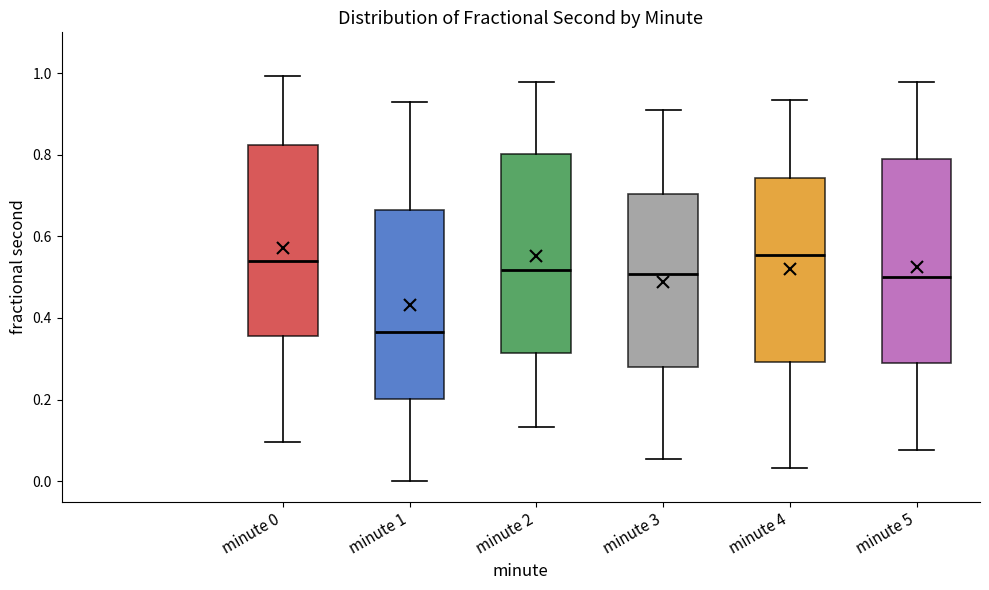

Where is the lower edge of the box for minute 5 on the y-axis? The values are not printed on the chart, so give them approximately, as read against the axis.

0.28